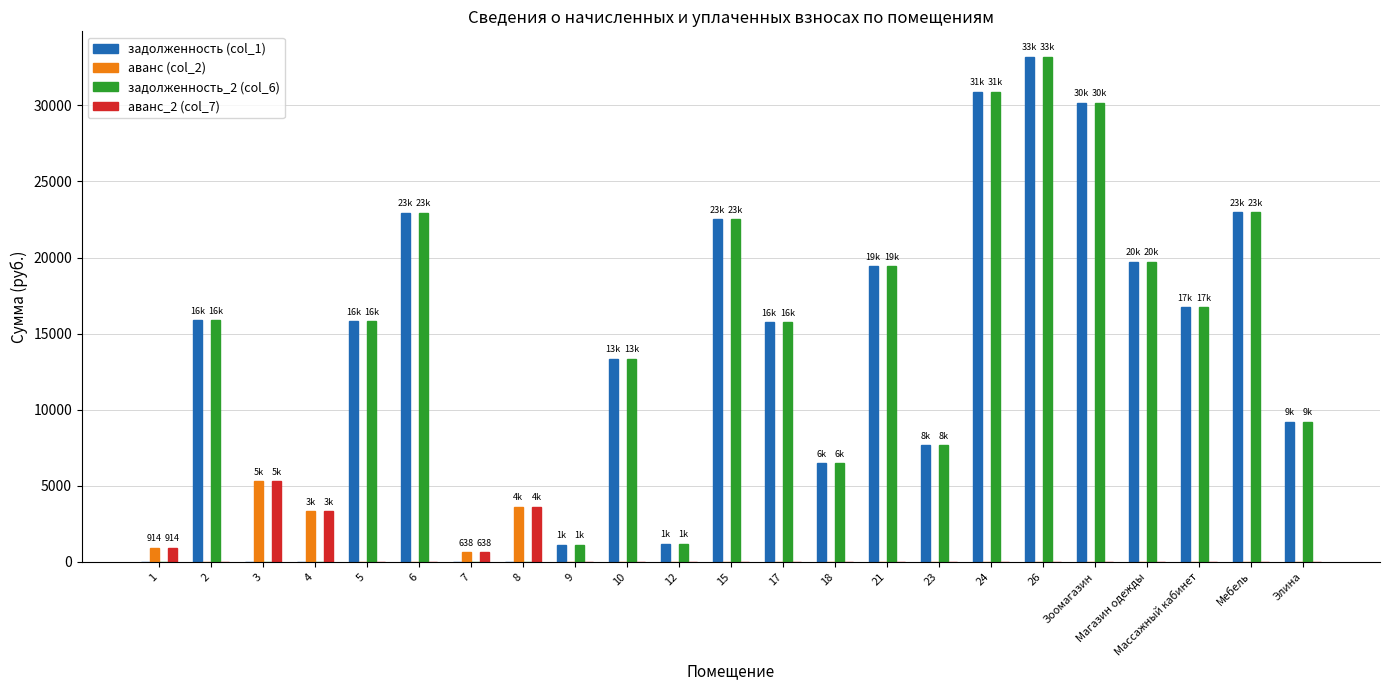

What is the sum of all задолженность (col_1) values?

305077.0